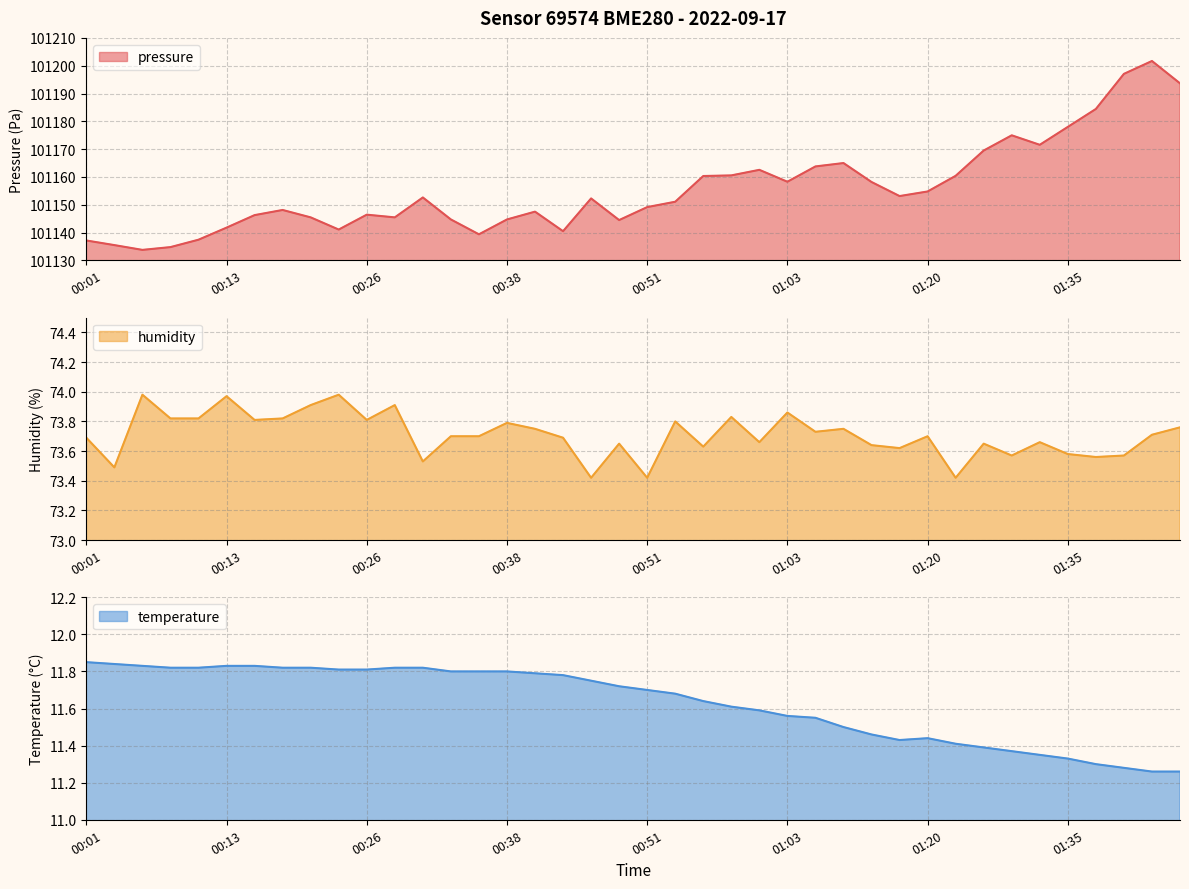

List the labels in order of pressure value, smallest first.

00:06, 00:08, 00:03, 00:01, 00:11, 00:36, 00:43, 00:23, 00:13, 00:48, 00:33, 00:38, 00:21, 00:28, 00:16, 00:26, 00:41, 00:18, 00:51, 00:54, 00:46, 00:31, 01:17, 01:20, 01:11, 01:03, 00:56, 01:23, 00:59, 01:01, 01:06, 01:09, 01:26, 01:32, 01:29, 01:35, 01:38, 01:45, 01:40, 01:43